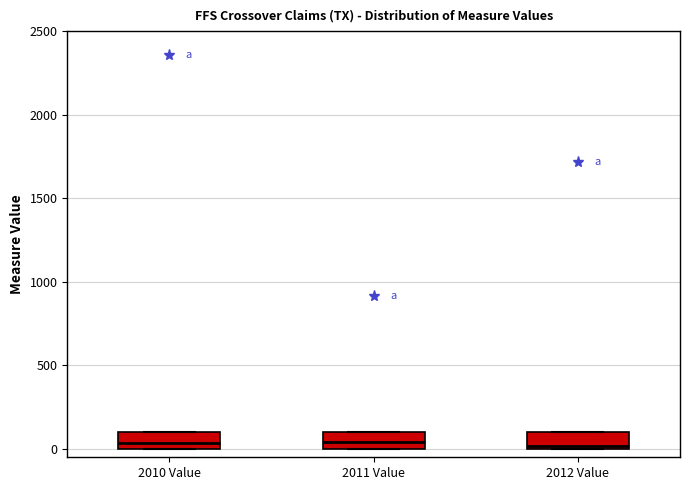

Reading left to right, read every box against the y-axis: the position of its median line, the range the box covers, and the ends of its whiskers. The values are not printed on the chart, so give them approximately, as read against the axis.

2010 Value: median 50, box 0 to 100, whiskers 0 to 100
2011 Value: median 50, box 0 to 100, whiskers 0 to 100
2012 Value: median 0 (just above the box's lower edge), box 0 to 100, whiskers 0 to 100